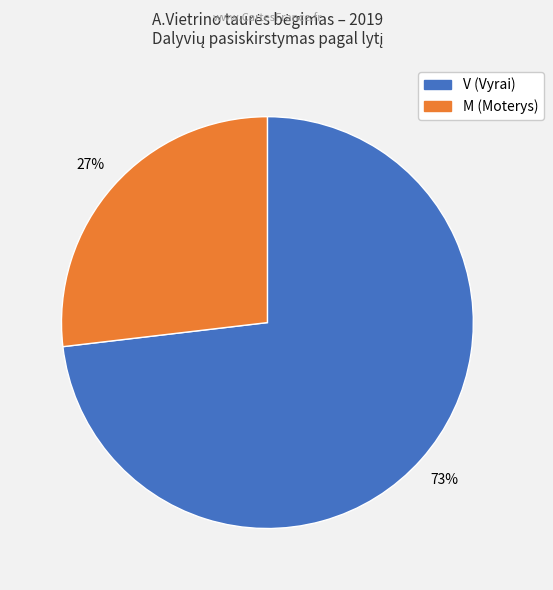

Count the number of slices in the pie.

2